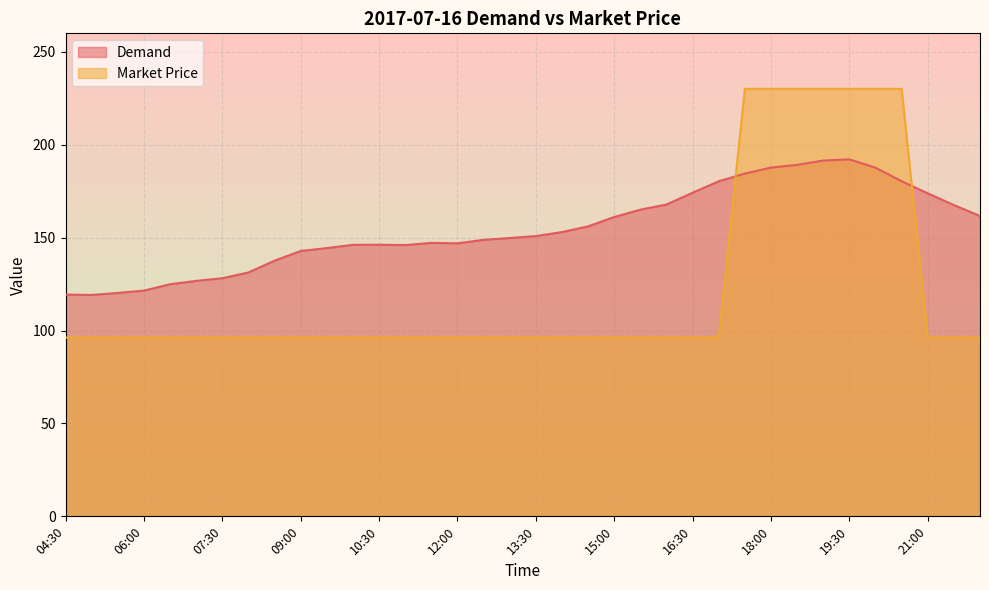

What is the label of the 28th point from the right?

08:30